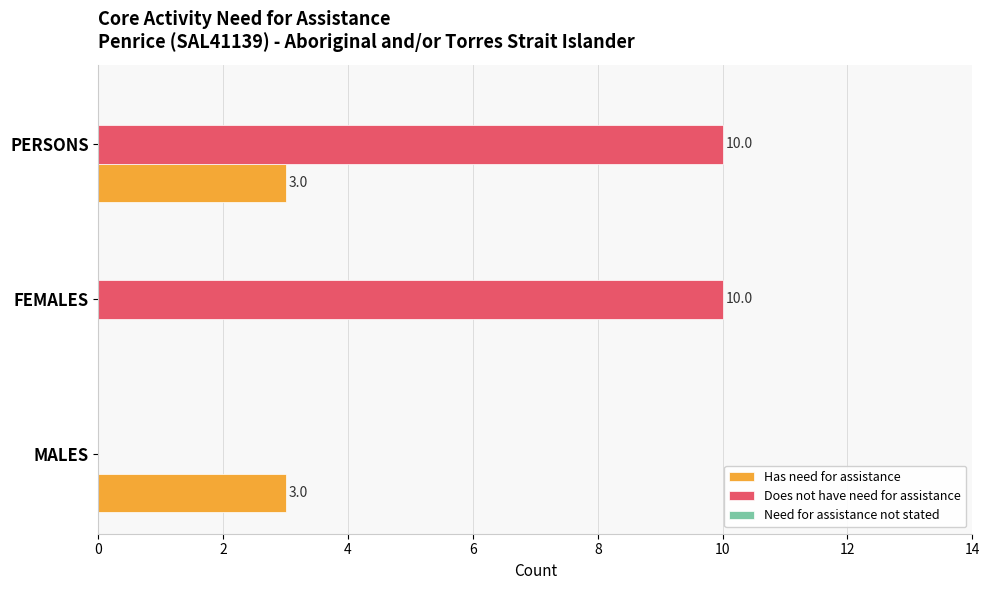

What is the sum of the Has need for assistance values at MALES and PERSONS?

6